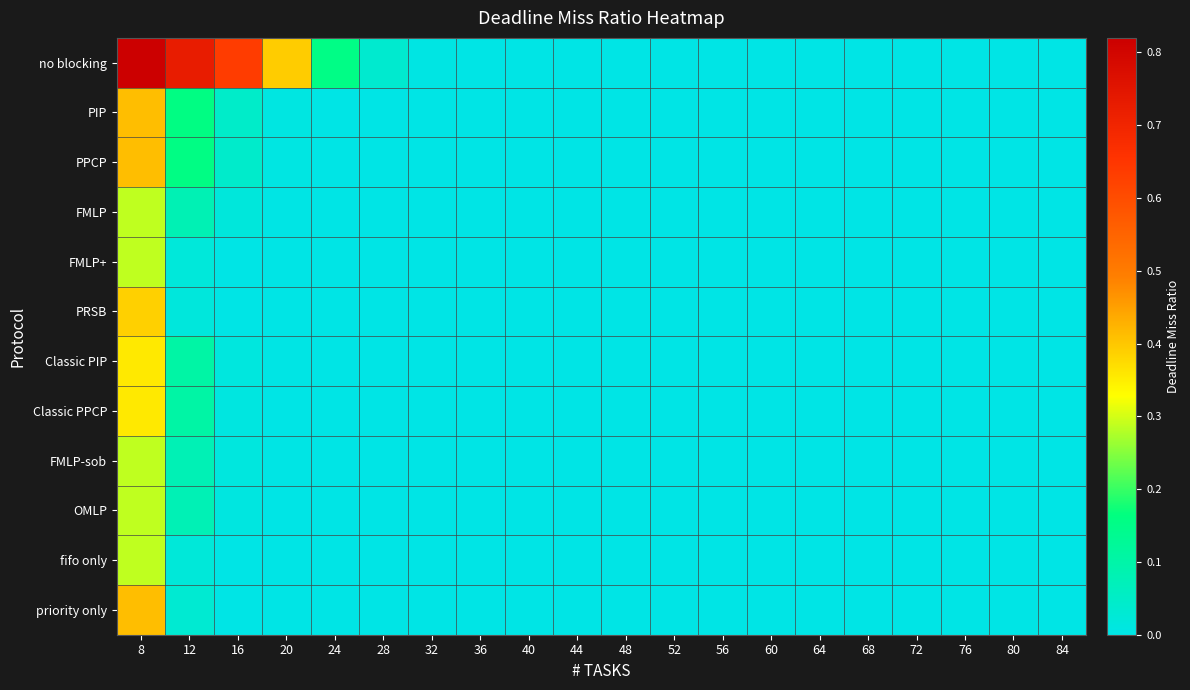

Reading left to right, transcribe all the data shown in this chart.

no blocking: 8=0.8	12=0.7	16=0.6	20=0.4	24=0.2	28=0.0	32=0.0	36=0.0	40=0.0	44=0.0	48=0.0	52=0.0	56=0.0	60=0.0	64=0.0	68=0.0	72=0.0	76=0.0	80=0.0	84=0.0
PIP: 8=0.4	12=0.2	16=0.0	20=0.0	24=0.0	28=0.0	32=0.0	36=0.0	40=0.0	44=0.0	48=0.0	52=0.0	56=0.0	60=0.0	64=0.0	68=0.0	72=0.0	76=0.0	80=0.0	84=0.0
PPCP: 8=0.4	12=0.2	16=0.0	20=0.0	24=0.0	28=0.0	32=0.0	36=0.0	40=0.0	44=0.0	48=0.0	52=0.0	56=0.0	60=0.0	64=0.0	68=0.0	72=0.0	76=0.0	80=0.0	84=0.0
FMLP: 8=0.3	12=0.1	16=0.0	20=0.0	24=0.0	28=0.0	32=0.0	36=0.0	40=0.0	44=0.0	48=0.0	52=0.0	56=0.0	60=0.0	64=0.0	68=0.0	72=0.0	76=0.0	80=0.0	84=0.0
FMLP+: 8=0.3	12=0.0	16=0.0	20=0.0	24=0.0	28=0.0	32=0.0	36=0.0	40=0.0	44=0.0	48=0.0	52=0.0	56=0.0	60=0.0	64=0.0	68=0.0	72=0.0	76=0.0	80=0.0	84=0.0
PRSB: 8=0.4	12=0.0	16=0.0	20=0.0	24=0.0	28=0.0	32=0.0	36=0.0	40=0.0	44=0.0	48=0.0	52=0.0	56=0.0	60=0.0	64=0.0	68=0.0	72=0.0	76=0.0	80=0.0	84=0.0
Classic PIP: 8=0.4	12=0.1	16=0.0	20=0.0	24=0.0	28=0.0	32=0.0	36=0.0	40=0.0	44=0.0	48=0.0	52=0.0	56=0.0	60=0.0	64=0.0	68=0.0	72=0.0	76=0.0	80=0.0	84=0.0
Classic PPCP: 8=0.4	12=0.1	16=0.0	20=0.0	24=0.0	28=0.0	32=0.0	36=0.0	40=0.0	44=0.0	48=0.0	52=0.0	56=0.0	60=0.0	64=0.0	68=0.0	72=0.0	76=0.0	80=0.0	84=0.0
FMLP-sob: 8=0.3	12=0.1	16=0.0	20=0.0	24=0.0	28=0.0	32=0.0	36=0.0	40=0.0	44=0.0	48=0.0	52=0.0	56=0.0	60=0.0	64=0.0	68=0.0	72=0.0	76=0.0	80=0.0	84=0.0
OMLP: 8=0.3	12=0.1	16=0.0	20=0.0	24=0.0	28=0.0	32=0.0	36=0.0	40=0.0	44=0.0	48=0.0	52=0.0	56=0.0	60=0.0	64=0.0	68=0.0	72=0.0	76=0.0	80=0.0	84=0.0
fifo only: 8=0.3	12=0.0	16=0.0	20=0.0	24=0.0	28=0.0	32=0.0	36=0.0	40=0.0	44=0.0	48=0.0	52=0.0	56=0.0	60=0.0	64=0.0	68=0.0	72=0.0	76=0.0	80=0.0	84=0.0
priority only: 8=0.4	12=0.0	16=0.0	20=0.0	24=0.0	28=0.0	32=0.0	36=0.0	40=0.0	44=0.0	48=0.0	52=0.0	56=0.0	60=0.0	64=0.0	68=0.0	72=0.0	76=0.0	80=0.0	84=0.0